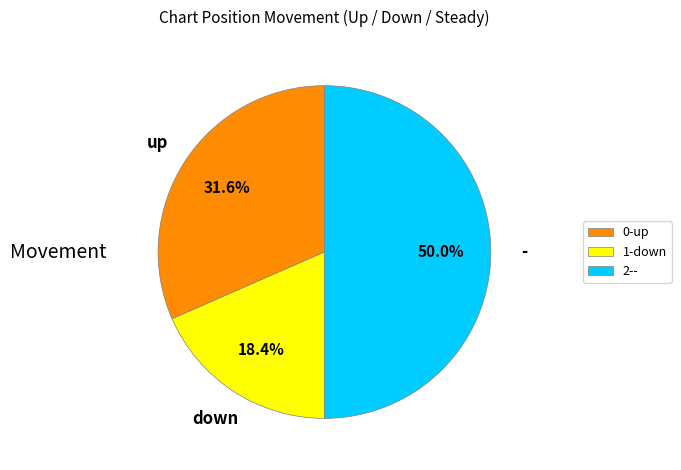

How much of the chart is everything except 0-up?

68.4%